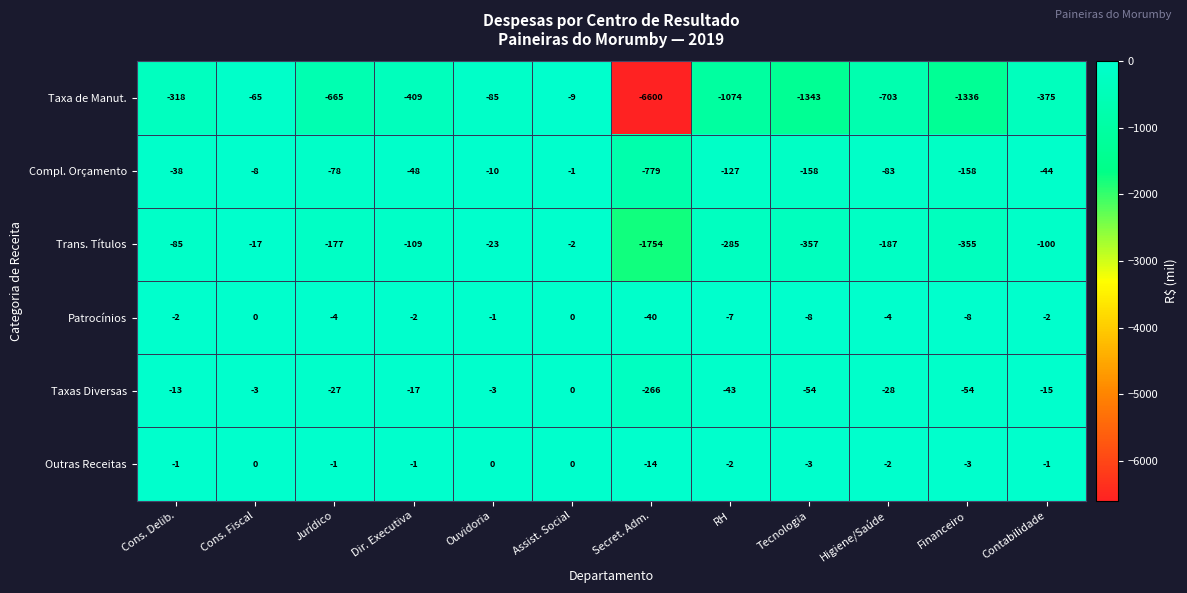

Is the value of Patrocínios at Tecnologia greater than the value of Outras Receitas at Dir. Executiva?

No